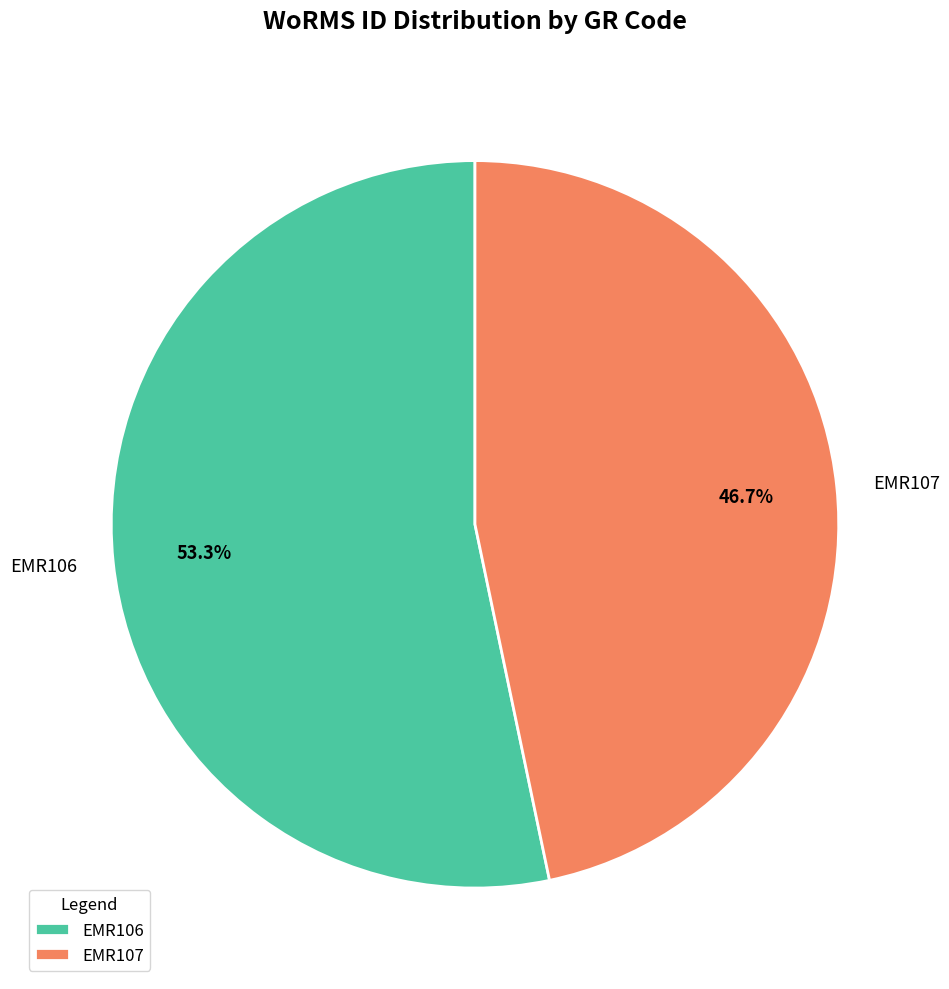

Is the sum of EMR107 and EMR106 greater than half?

Yes